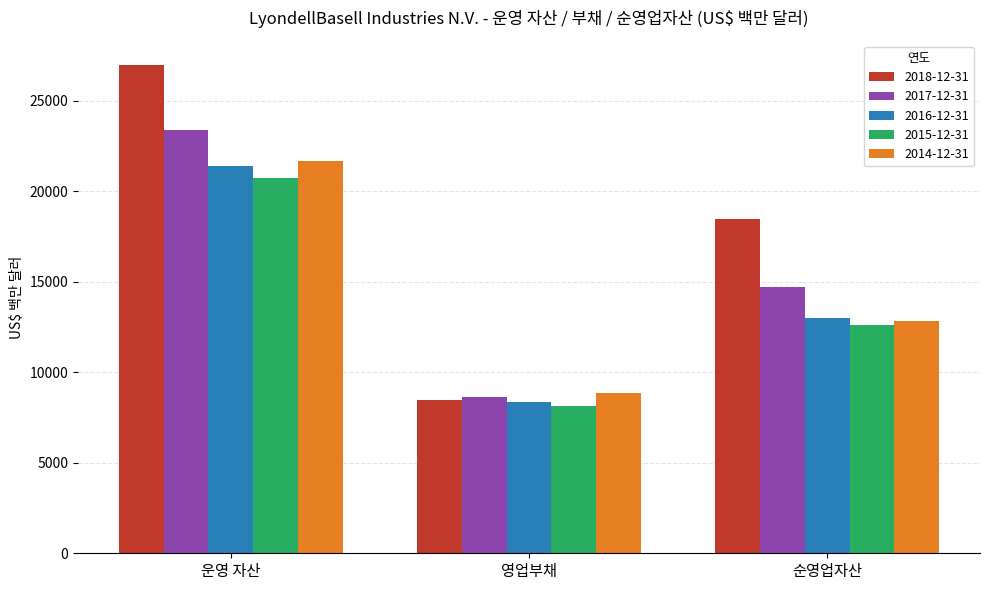

At which label does 2018-12-31 reach its minimum?

영업부채